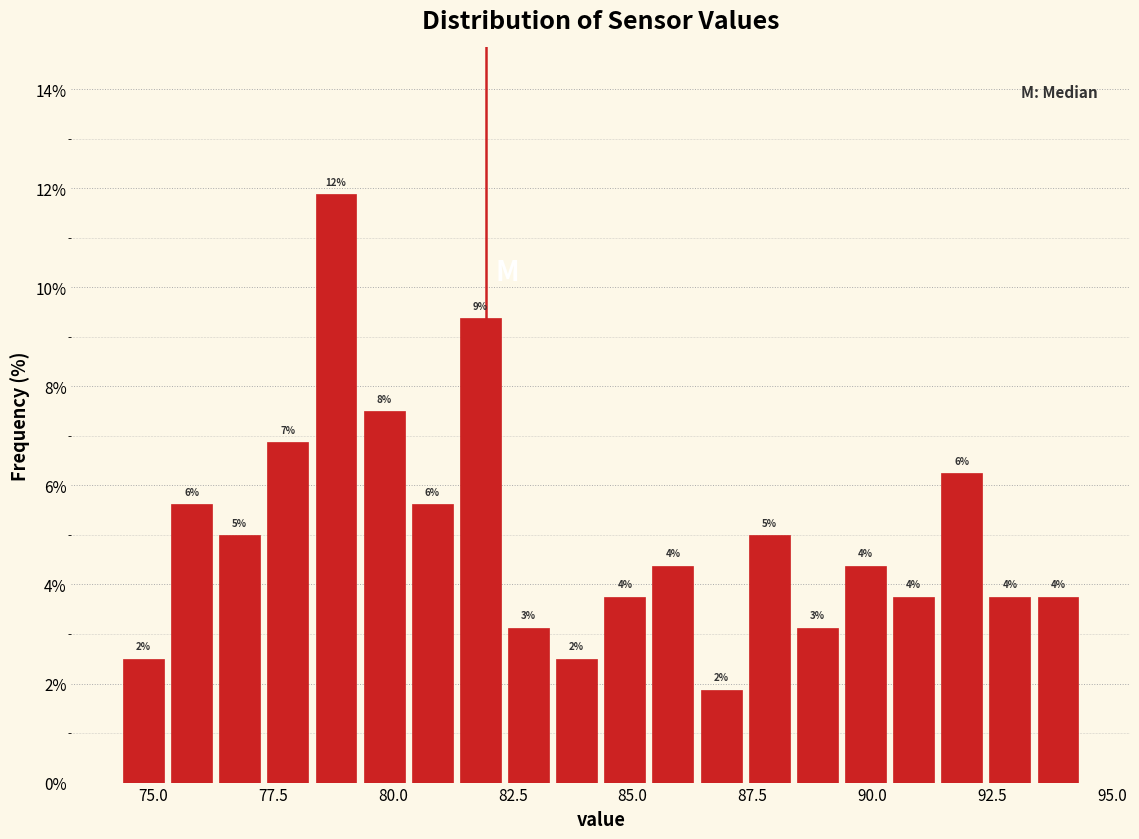

Around what value on the x-axis is the tallest bar? Give the approximate position of its centre, as read against the axis.

79.0